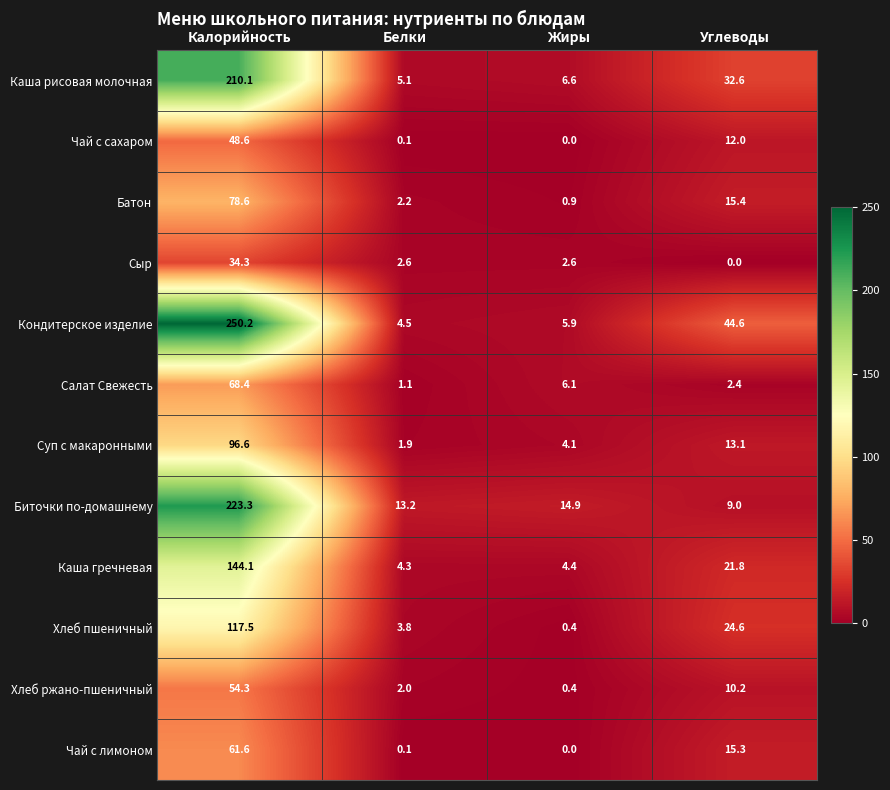

Count the number of categories in the chart.

4